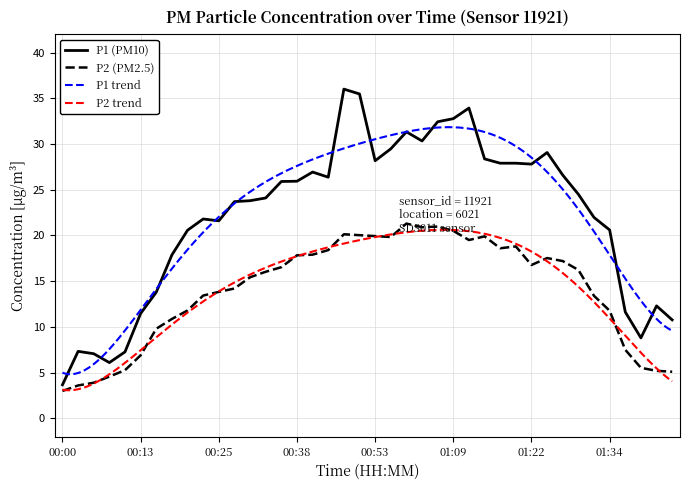

True or false: P2 and P1 intersect in this chart.

False